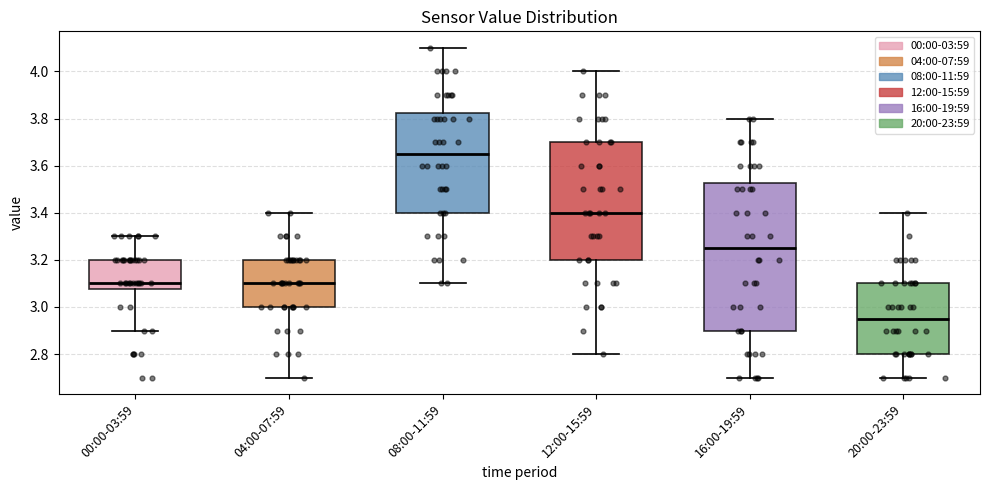

Where does the upper whisker of the box for 00:00-03:59 end on the y-axis? The values are not printed on the chart, so give them approximately, as read against the axis.

3.30